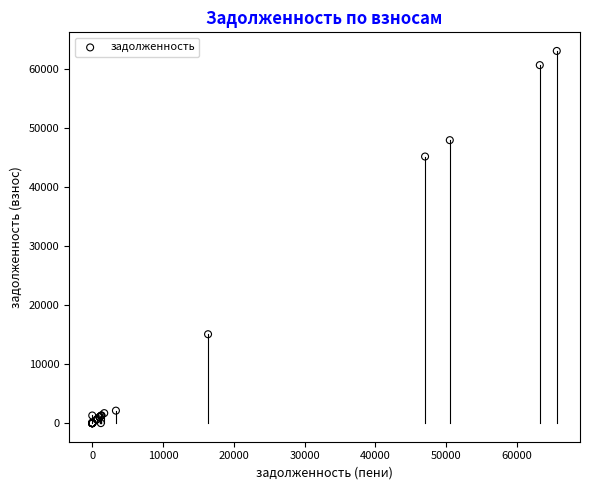

What Y value in the scatter plot is closest to 31525?

45163.1